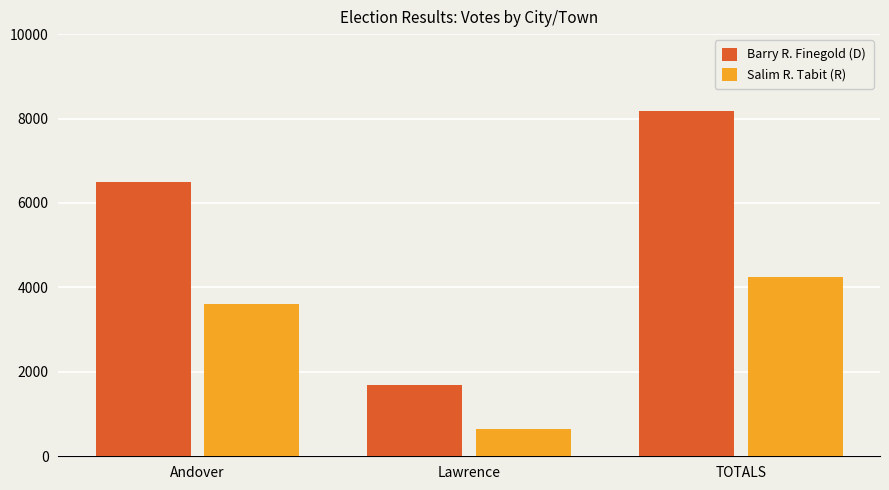

The value of Barry R. Finegold (D) at Andover is 1950. True or false?

False